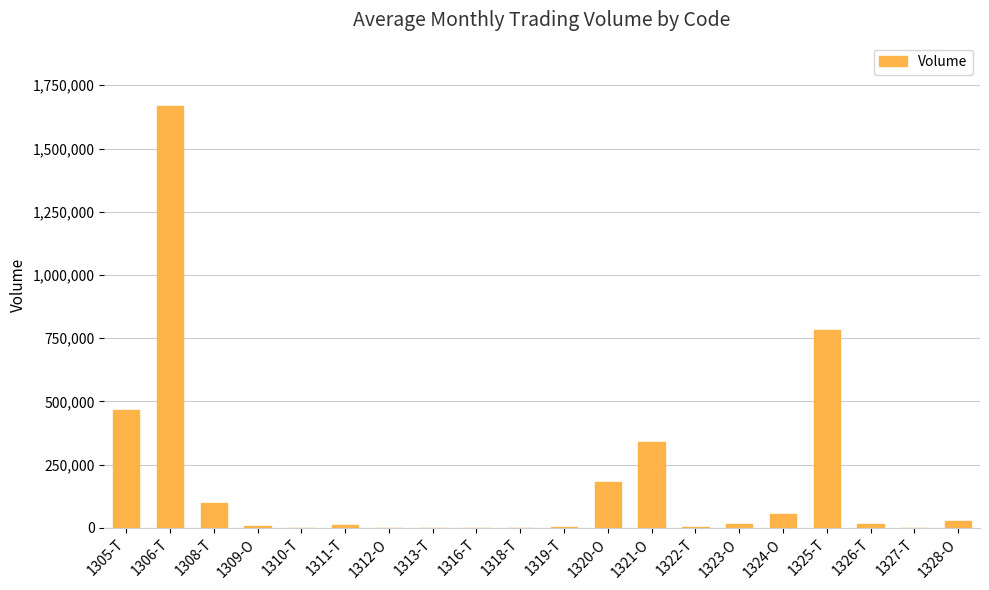

What is the greatest value displayed?

1668240